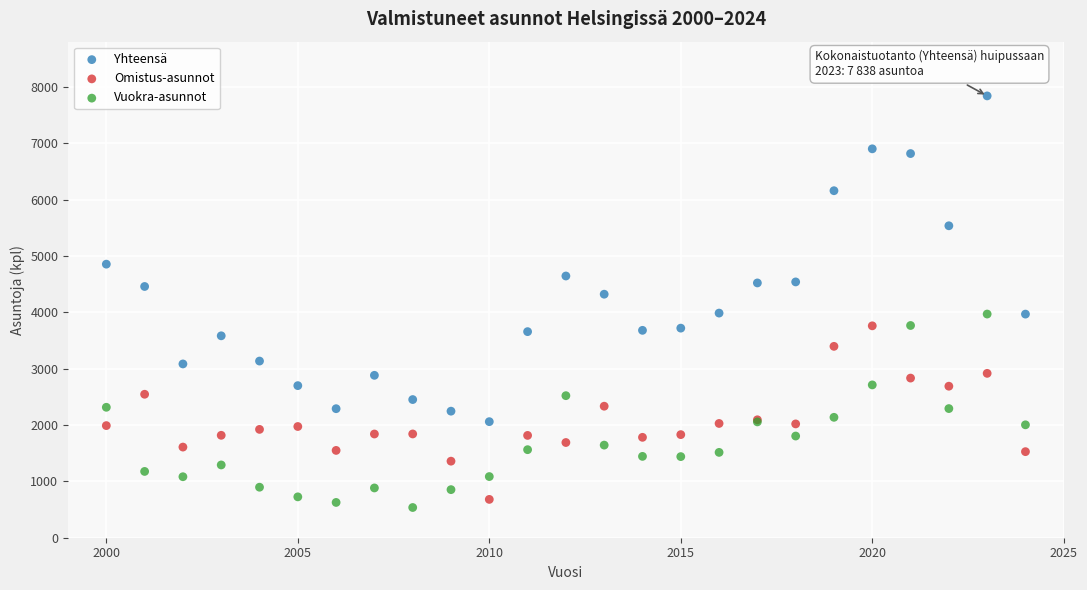

What are all the series names shown in the legend?

Yhteensä, Omistus-asunnot, Vuokra-asunnot